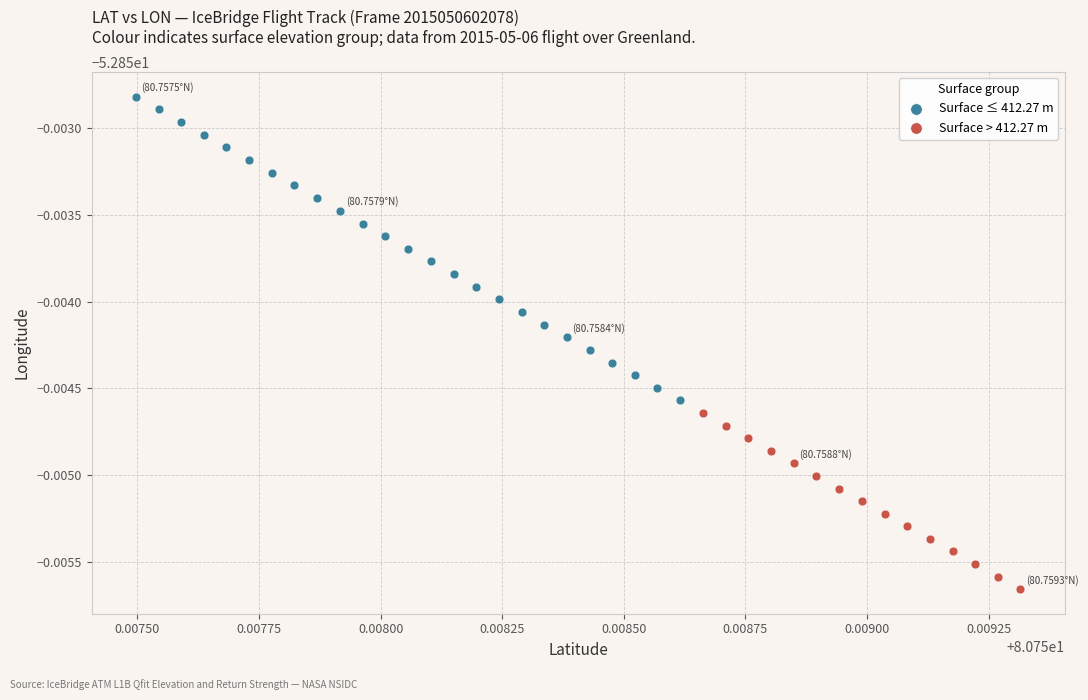

What are all the series names shown in the legend?

Surface ≤ 412.27 m, Surface > 412.27 m